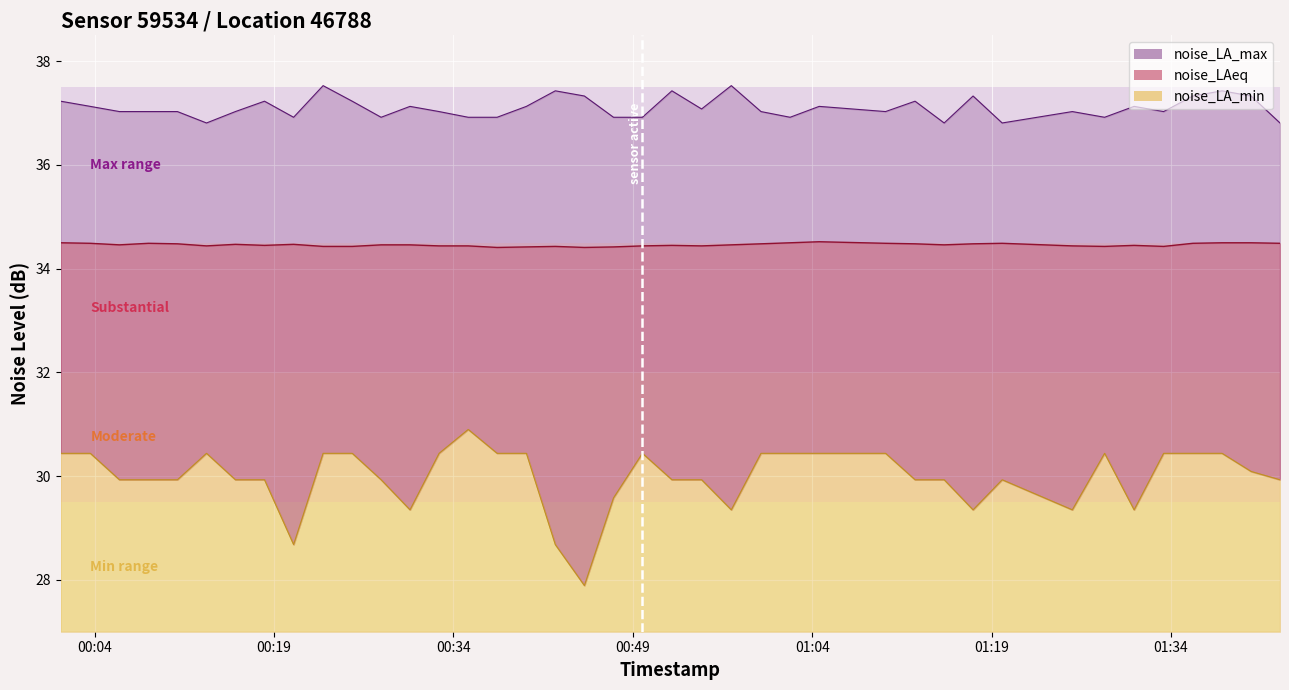

What is the total value across all series at 2023-08-20T00:52:16?

101.8